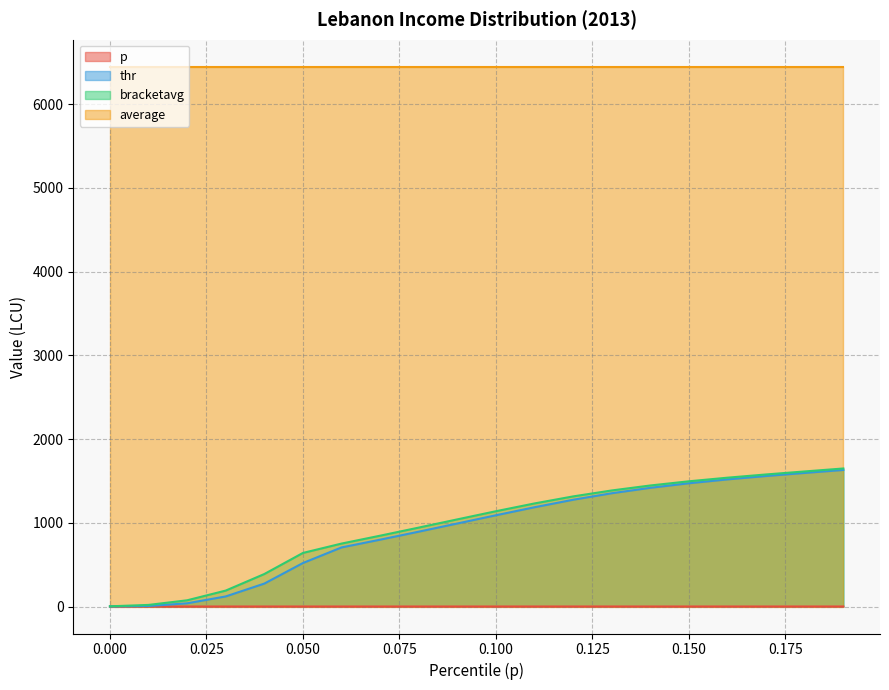

What is the sum of the p values at 0.16 and 0.12?

0.3